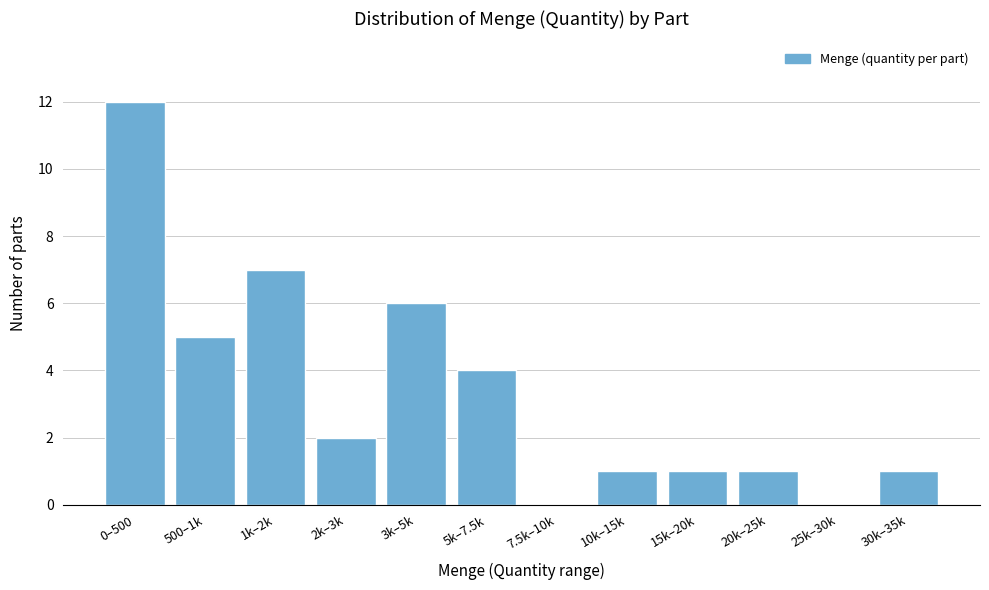

Reading left to right, what are all the values shown in this chart?

0–500=12	500–1k=5	1k–2k=7	2k–3k=2	3k–5k=6	5k–7.5k=4	7.5k–10k=0	10k–15k=1	15k–20k=1	20k–25k=1	25k–30k=0	30k–35k=1